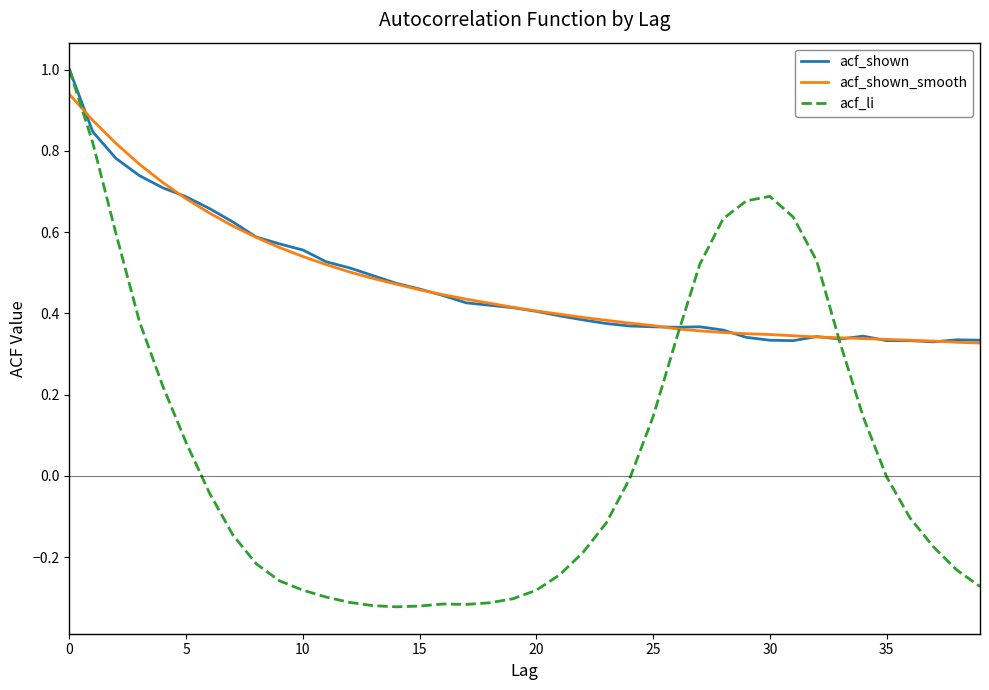

What is the maximum value for acf_li?

1.0